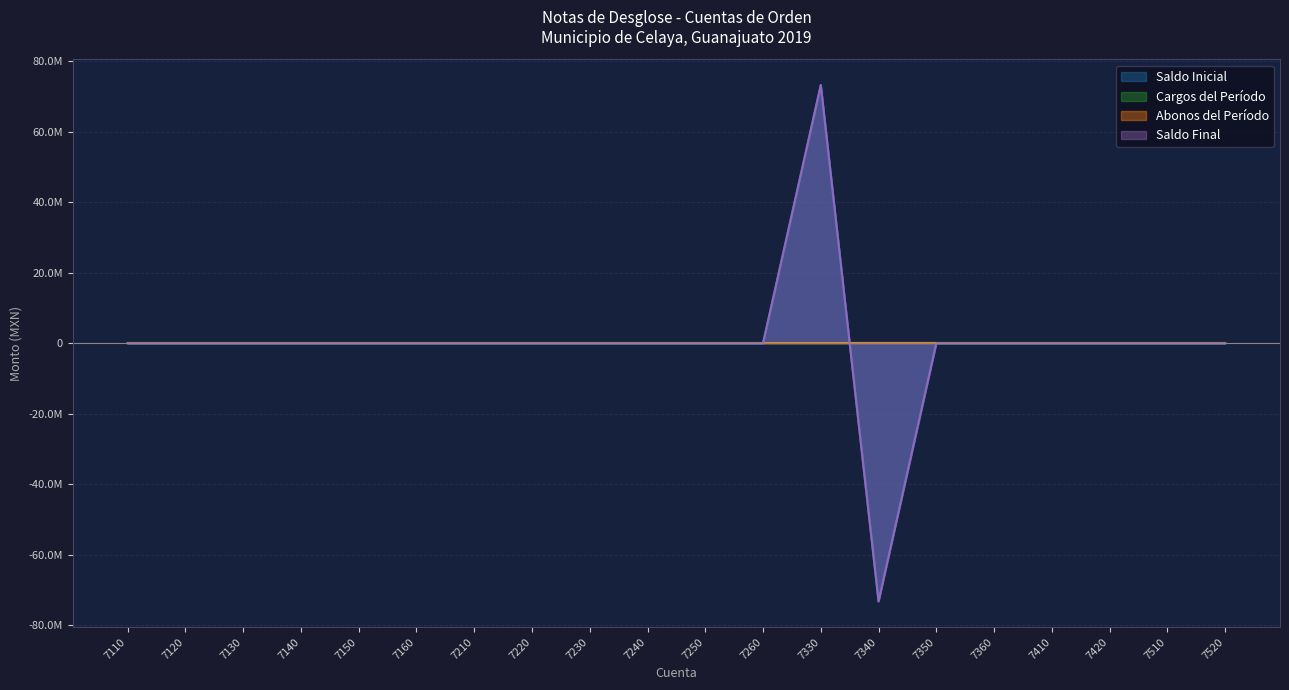

What is the minimum value for Saldo Inicial?

-73272342.1